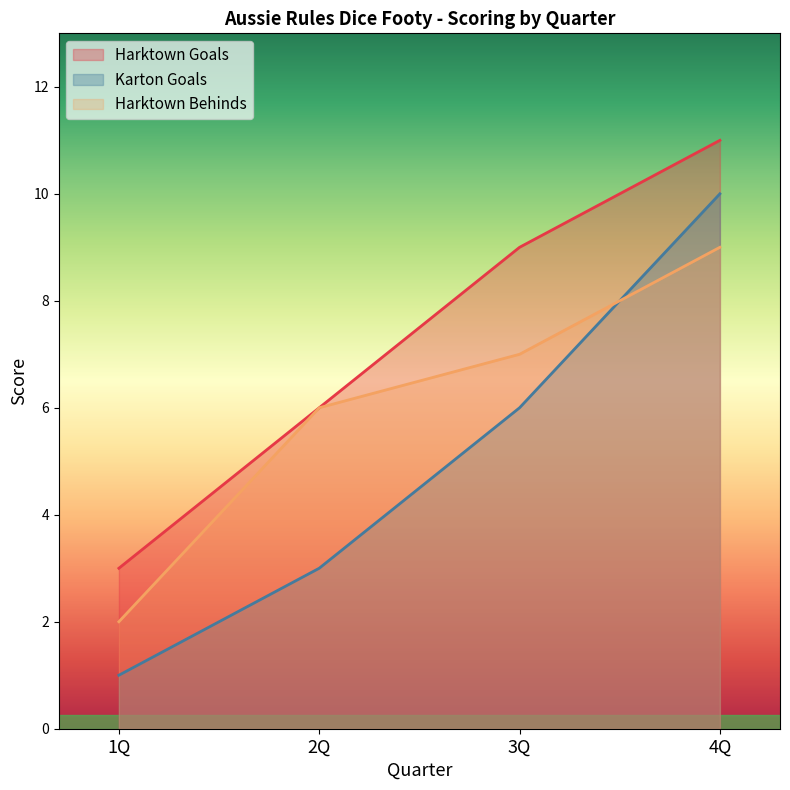

What is the difference between the maximum and minimum values in the Harktown Behinds series?

7